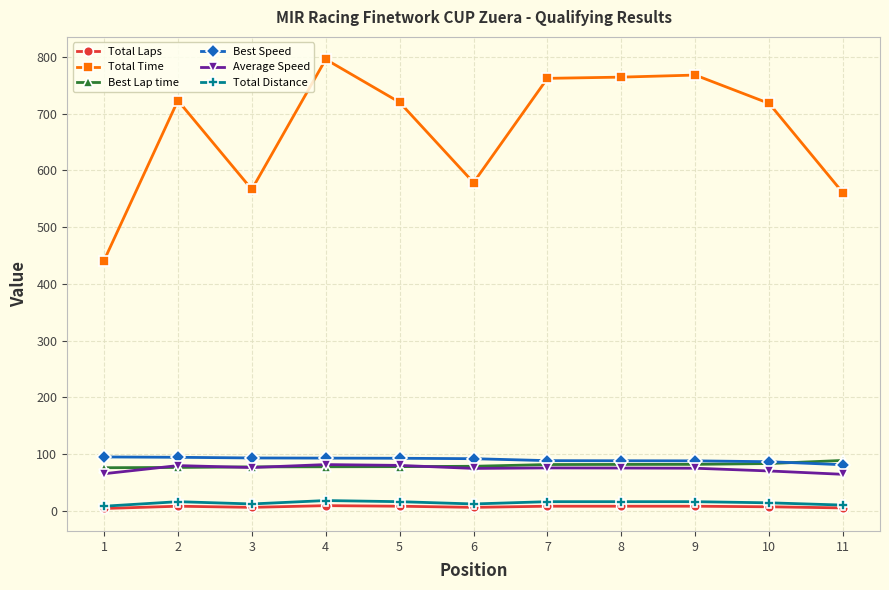

At how many categories does at least one series exceed 500?

10